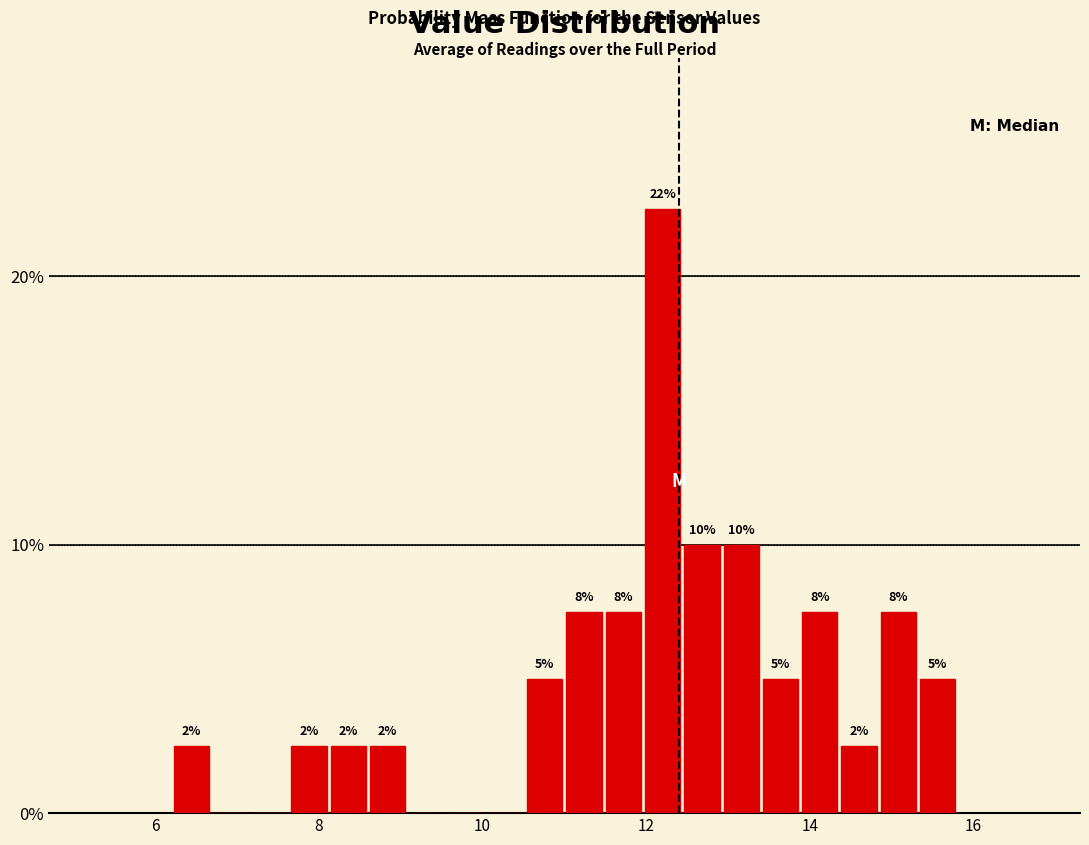

Read against the x-axis, roughly where is the centre of the tallest bar?

12.2